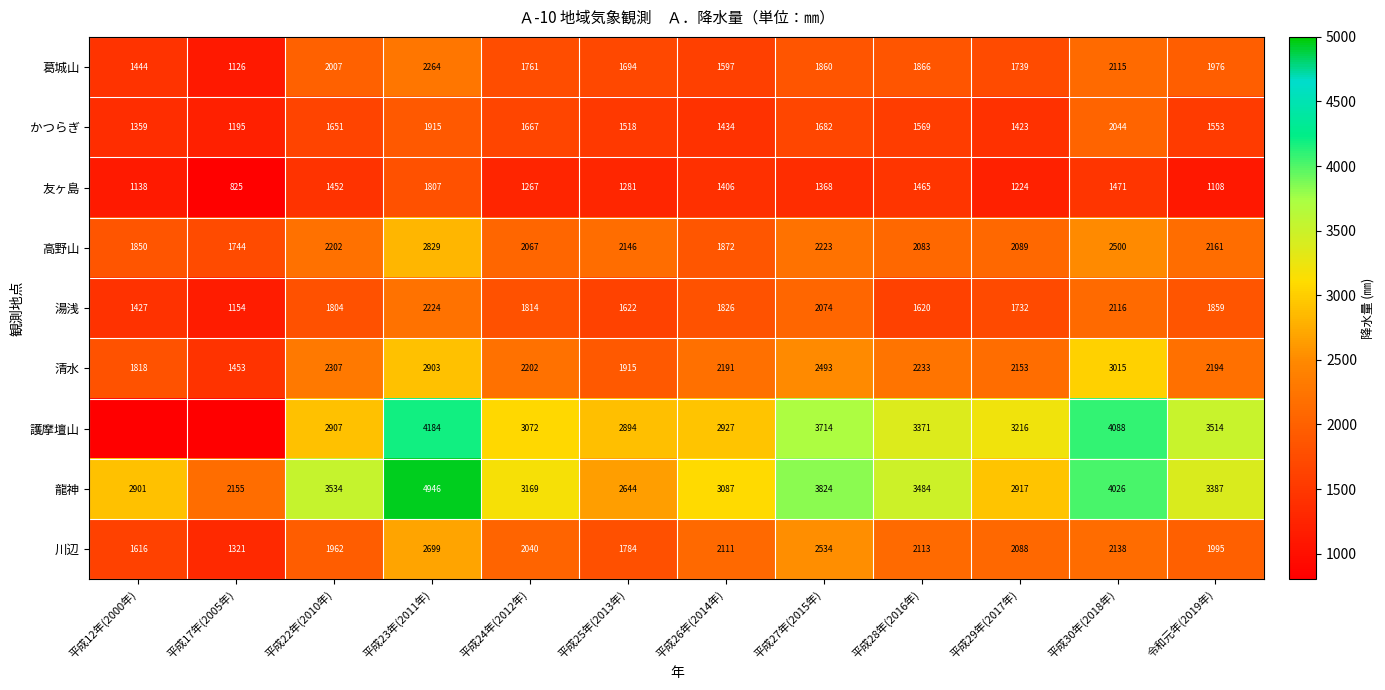

What is the spread (max minus min) of values at 平成22年(2010年)?

2082